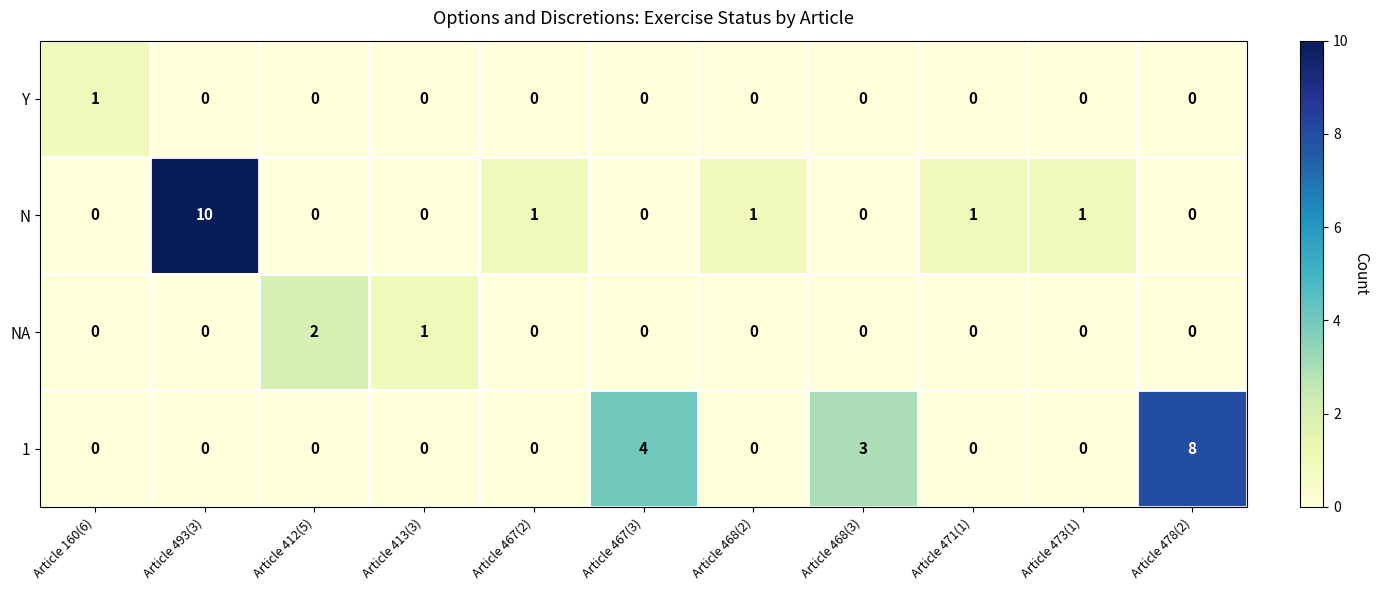

The value of NA at Article 468(2) is 0. True or false?

True